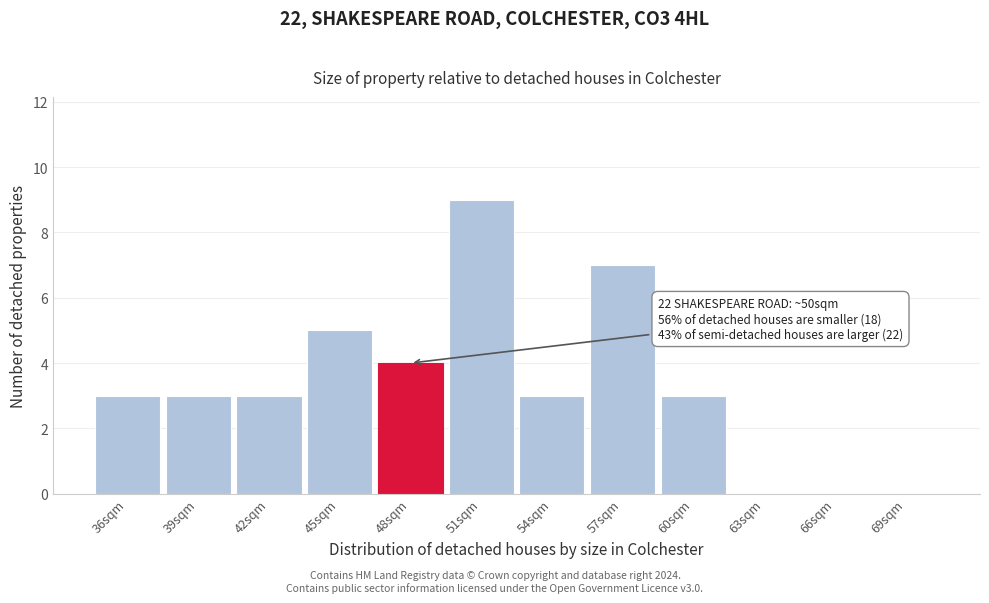

Reading left to right, extract all data points from this chart.

36sqm=3	39sqm=3	42sqm=3	45sqm=5	48sqm=4	51sqm=9	54sqm=3	57sqm=7	60sqm=3	63sqm=0	66sqm=0	69sqm=0